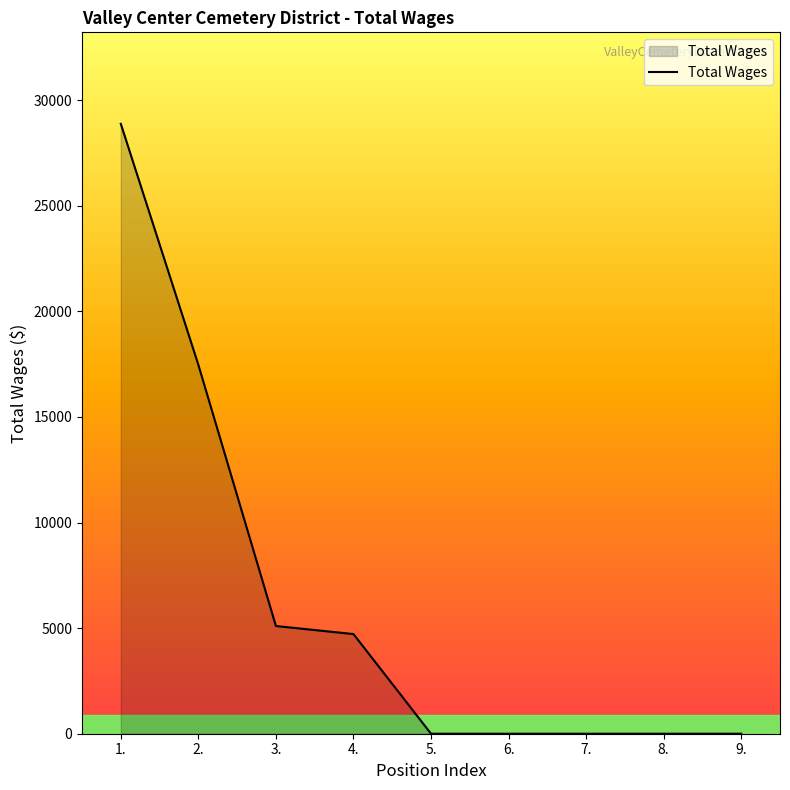

At which label is the value closest to 14440?

2.